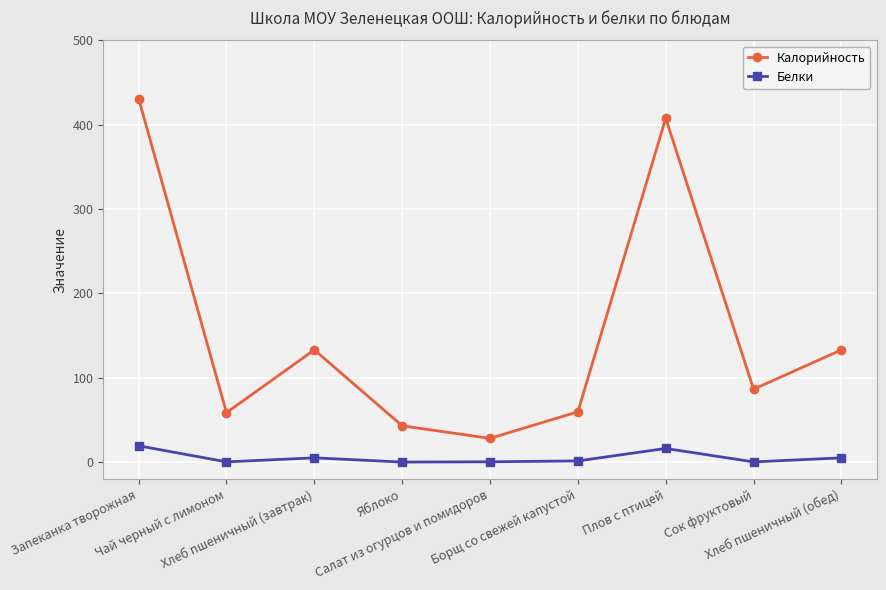

Is this an area chart (filled region under the line)?

No